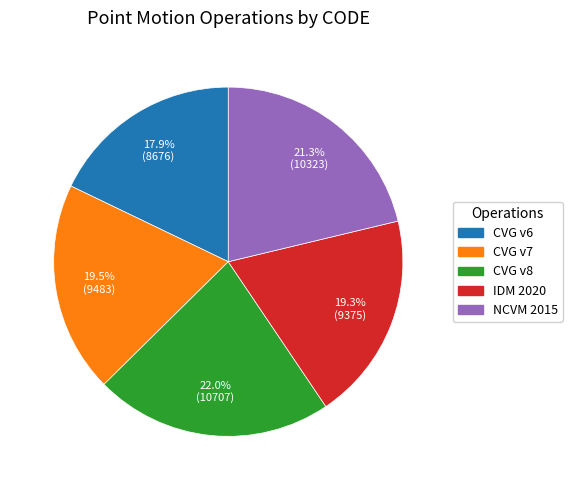

What percentage do CVG v6 and CVG v8 together represent?

39.9%